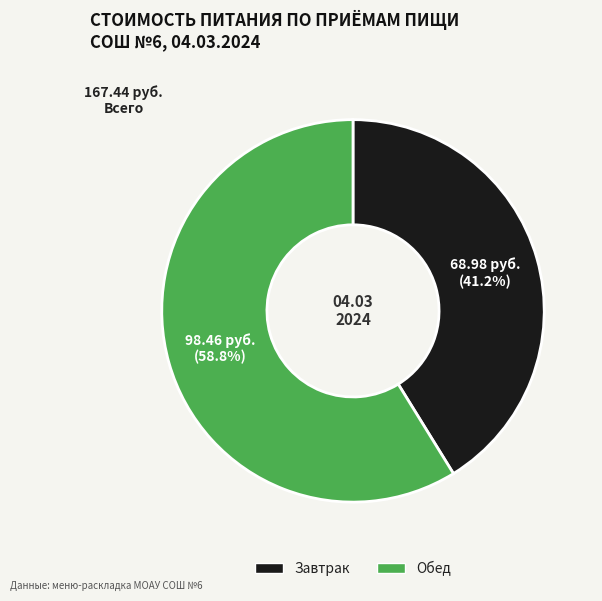

To the nearest percent, what is the difference between the largest and smallest slice percentages?

18%